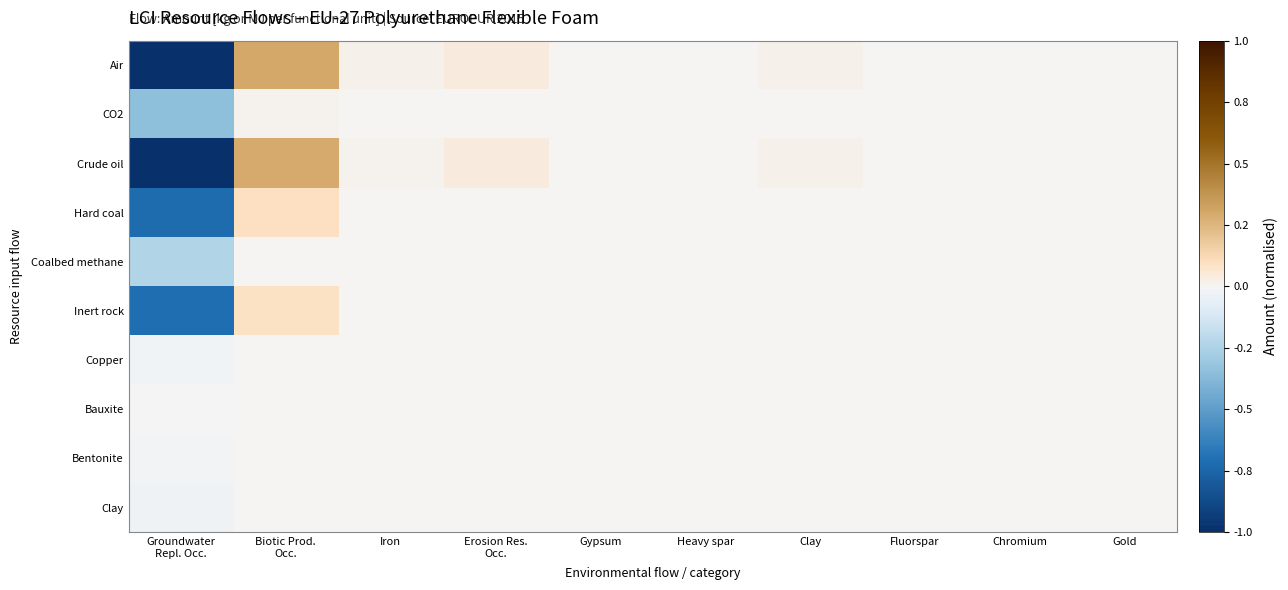

Reading left to right, what are all the values shown in this chart?

Air: Groundwater
Repl. Occ.=-1.0	Biotic Prod.
Occ.=0.3	Iron=0.0	Erosion Res.
Occ.=0.0	Gypsum=0.0	Heavy spar=0.0	Clay=0.0	Fluorspar=0.0	Chromium=0.0	Gold=0.0
CO2: Groundwater
Repl. Occ.=-0.3	Biotic Prod.
Occ.=0.0	Iron=0.0	Erosion Res.
Occ.=0.0	Gypsum=0.0	Heavy spar=0.0	Clay=0.0	Fluorspar=0.0	Chromium=0.0	Gold=0.0
Crude oil: Groundwater
Repl. Occ.=-1.0	Biotic Prod.
Occ.=0.3	Iron=0.0	Erosion Res.
Occ.=0.0	Gypsum=0.0	Heavy spar=0.0	Clay=0.0	Fluorspar=0.0	Chromium=0.0	Gold=0.0
Hard coal: Groundwater
Repl. Occ.=-0.7	Biotic Prod.
Occ.=0.1	Iron=0.0	Erosion Res.
Occ.=0.0	Gypsum=0.0	Heavy spar=0.0	Clay=0.0	Fluorspar=0.0	Chromium=0.0	Gold=0.0
Coalbed methane: Groundwater
Repl. Occ.=-0.2	Biotic Prod.
Occ.=0.0	Iron=0.0	Erosion Res.
Occ.=0.0	Gypsum=0.0	Heavy spar=0.0	Clay=0.0	Fluorspar=0.0	Chromium=0.0	Gold=0.0
Inert rock: Groundwater
Repl. Occ.=-0.7	Biotic Prod.
Occ.=0.1	Iron=0.0	Erosion Res.
Occ.=0.0	Gypsum=0.0	Heavy spar=0.0	Clay=0.0	Fluorspar=0.0	Chromium=0.0	Gold=0.0
Copper: Groundwater
Repl. Occ.=-0.0	Biotic Prod.
Occ.=0.0	Iron=0.0	Erosion Res.
Occ.=0.0	Gypsum=0.0	Heavy spar=0.0	Clay=0.0	Fluorspar=0.0	Chromium=0.0	Gold=0.0
Bauxite: Groundwater
Repl. Occ.=-0.0	Biotic Prod.
Occ.=0.0	Iron=0.0	Erosion Res.
Occ.=0.0	Gypsum=0.0	Heavy spar=0.0	Clay=0.0	Fluorspar=0.0	Chromium=0.0	Gold=0.0
Bentonite: Groundwater
Repl. Occ.=-0.0	Biotic Prod.
Occ.=0.0	Iron=0.0	Erosion Res.
Occ.=0.0	Gypsum=0.0	Heavy spar=0.0	Clay=0.0	Fluorspar=0.0	Chromium=0.0	Gold=0.0
Clay: Groundwater
Repl. Occ.=-0.0	Biotic Prod.
Occ.=0.0	Iron=0.0	Erosion Res.
Occ.=0.0	Gypsum=0.0	Heavy spar=0.0	Clay=0.0	Fluorspar=0.0	Chromium=0.0	Gold=0.0